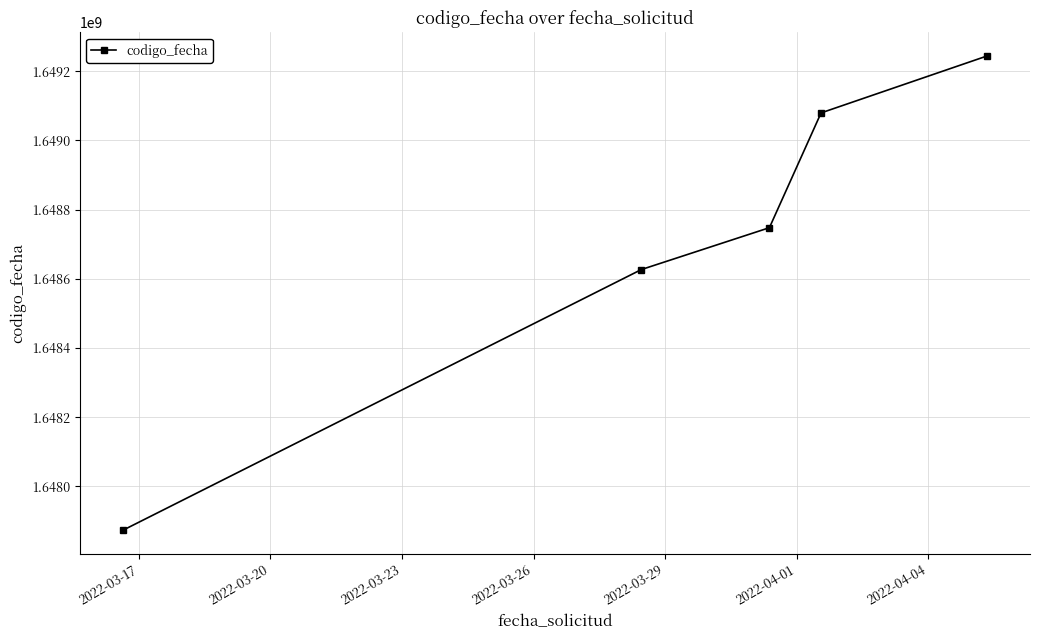

What is the sum of all values?

8243572258